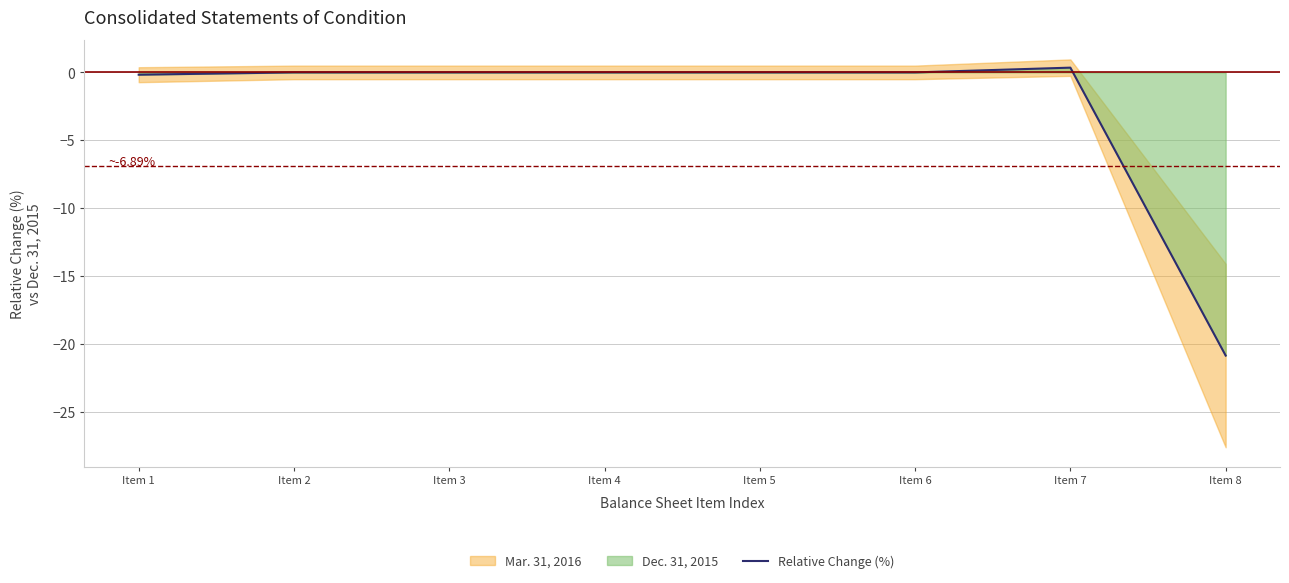

What is the change in value from Item 1 to Item 5?

+0.2